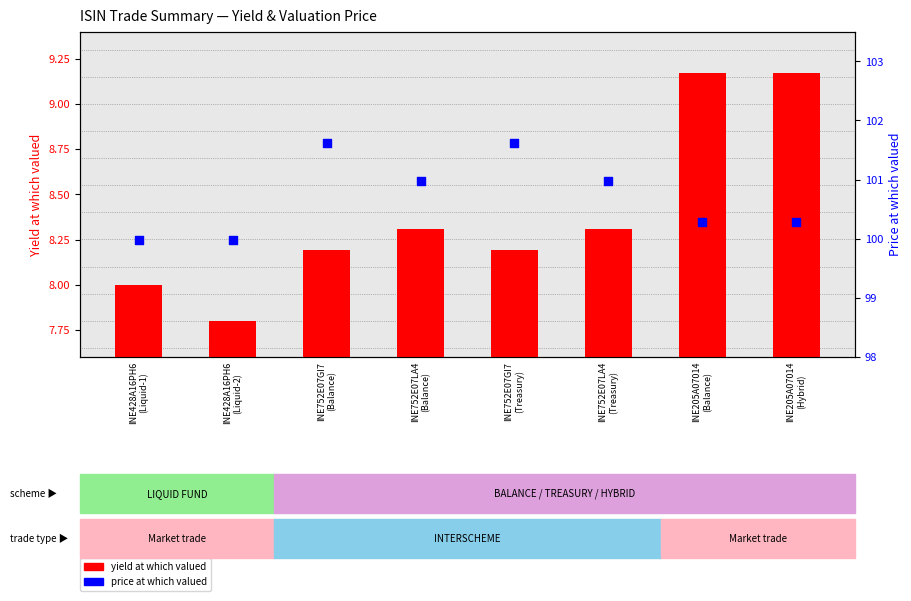

Is the value of yield at which valued at INE752E07LA4
(Balance) greater than the value of price at which valued at INE752E07LA4
(Treasury)?

No